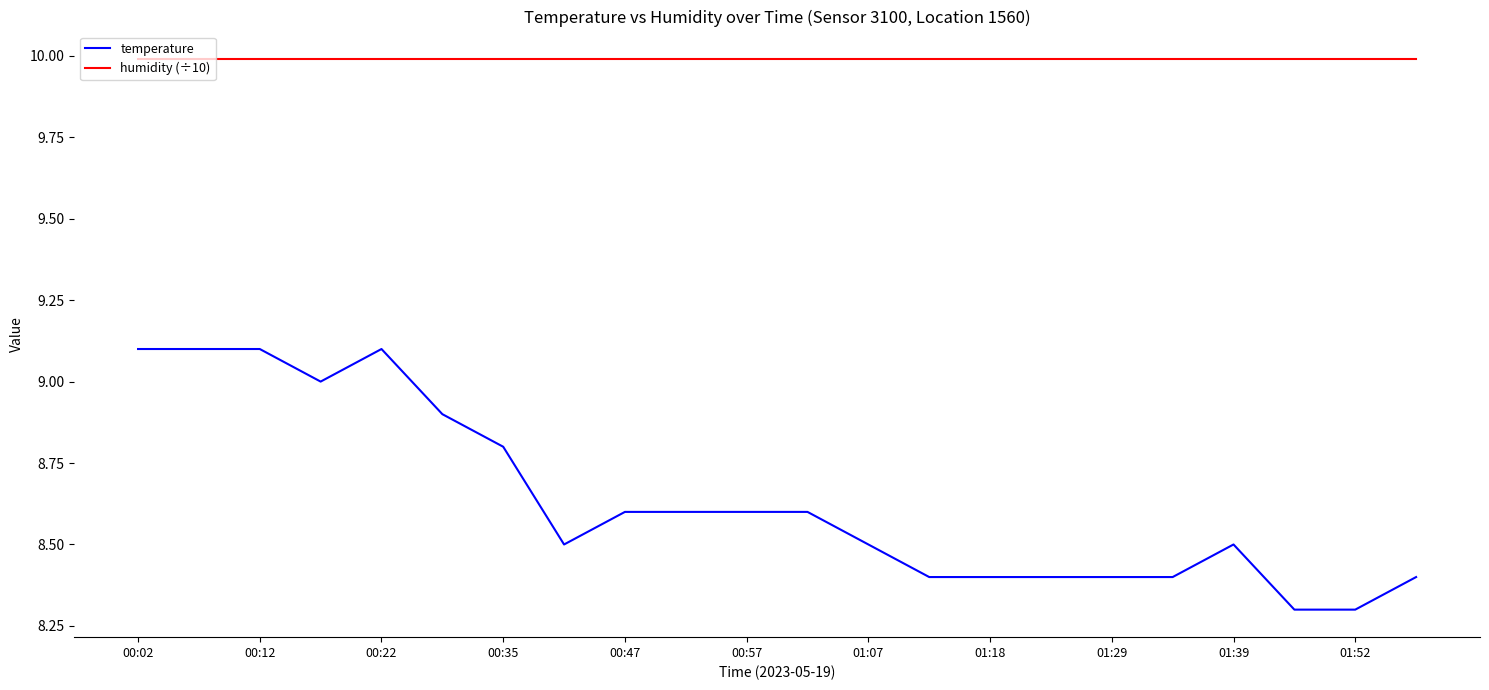

Rank the series by their average value, from highest to lowest.

humidity (÷10), temperature